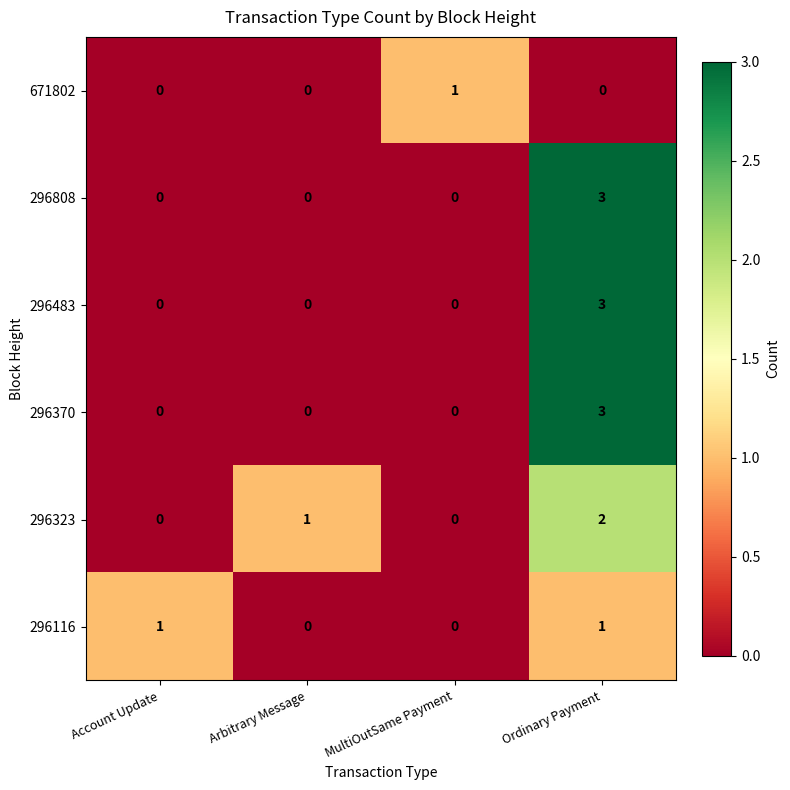

What is the highest value of the 296808 series?

3